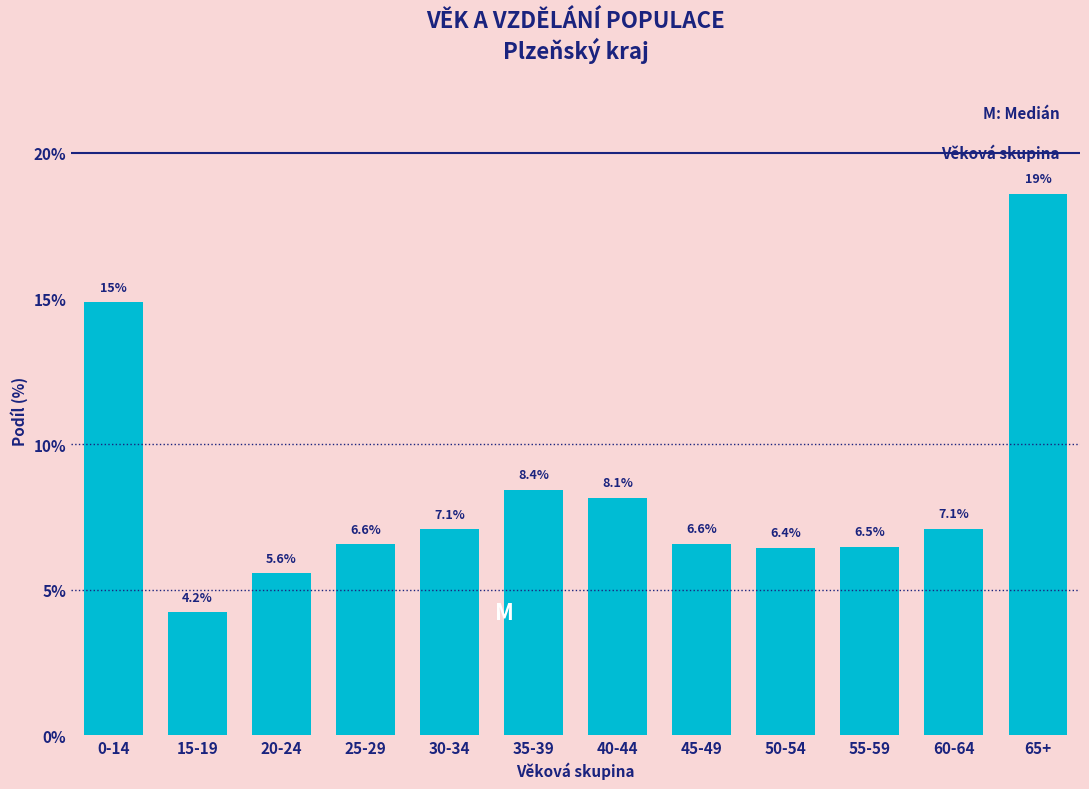

Reading right to left, what are all the values shown in this chart?

65+=18.6	60-64=7.1	55-59=6.5	50-54=6.4	45-49=6.6	40-44=8.1	35-39=8.4	30-34=7.1	25-29=6.6	20-24=5.6	15-19=4.2	0-14=14.9